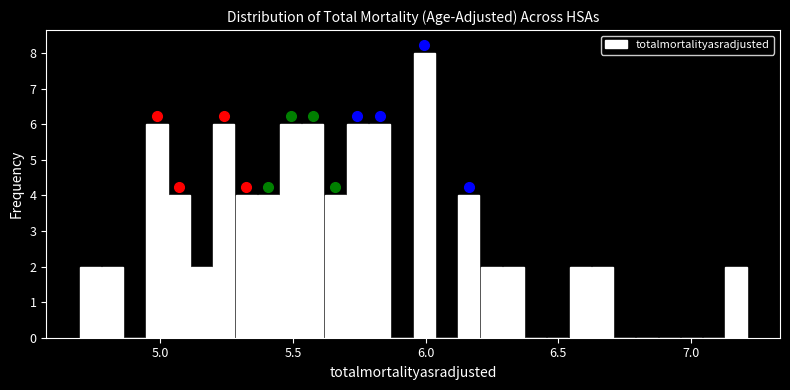

Read against the x-axis, roughly where is the centre of the tallest bar?

6.00